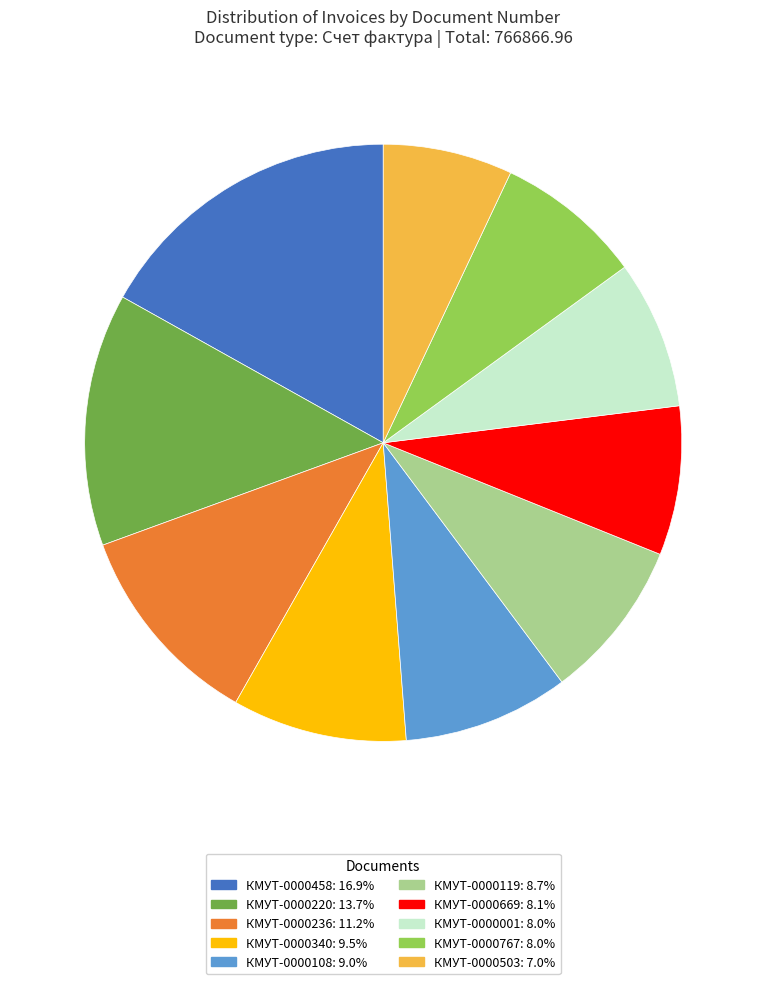

What is the ratio of the value at КМУТ-0000340: 9.5% to the value at КМУТ-0000458: 16.9%?

0.6